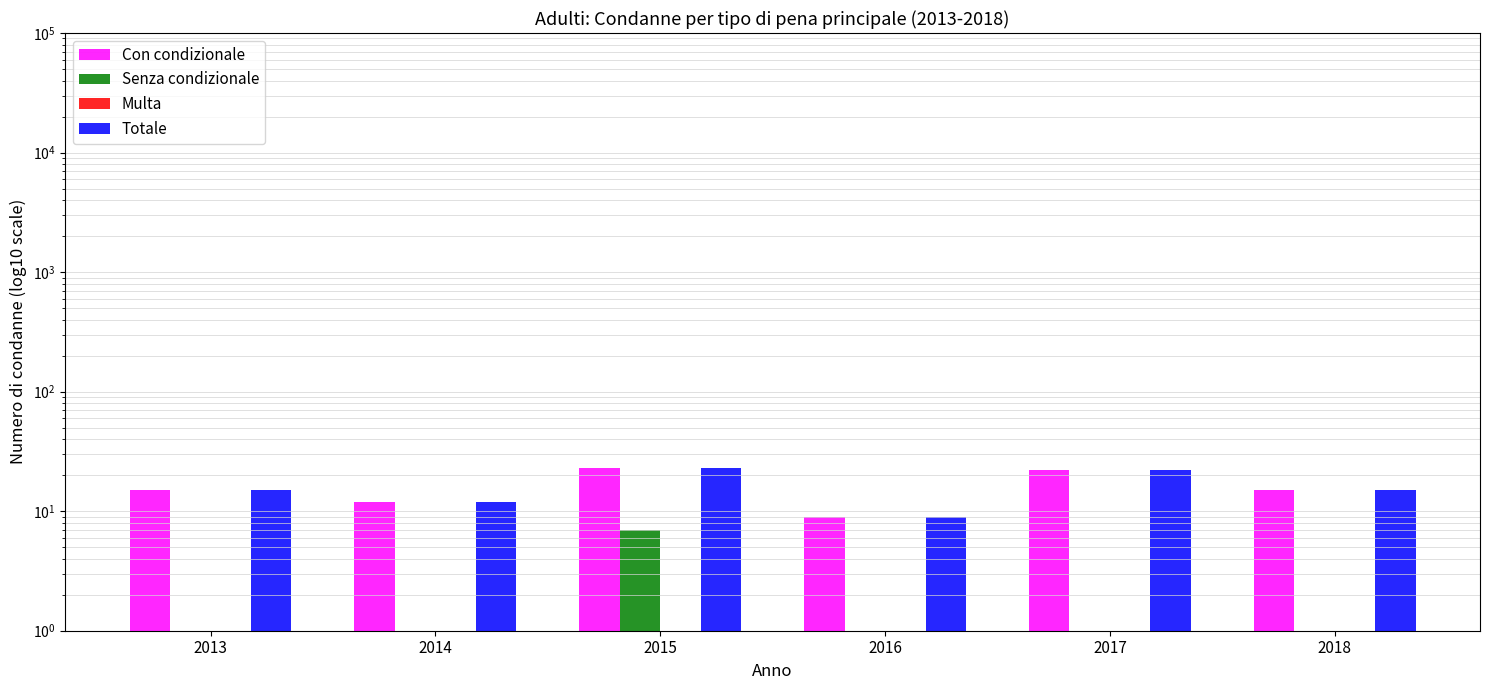

Which category has the lowest value in the Multa series?

2013